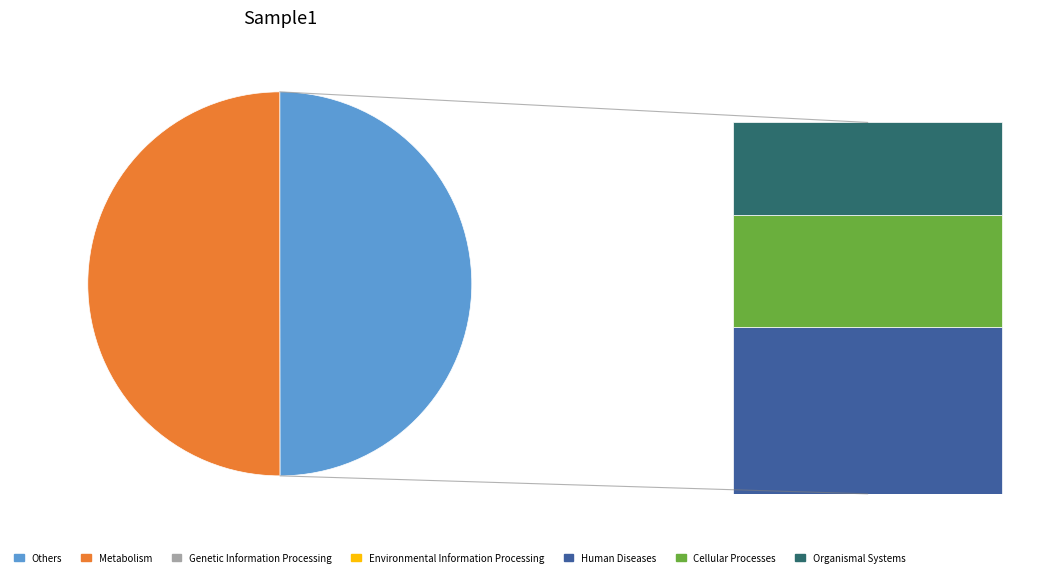

True or false: Coinage, Impression, and Metal accounts for 59% of the total.

False